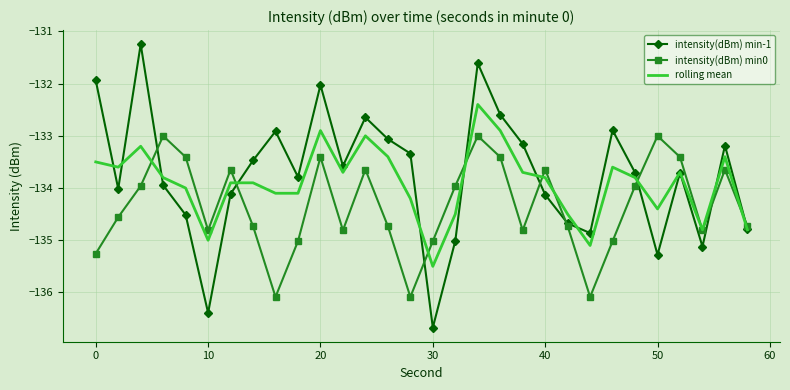

Reading left to right, what are all the values shown in this chart?

intensity(dBm) min-1: -131.9	-134.0	-131.2	-133.9	-134.5	-136.4	-134.1	-133.5	-132.9	-133.8	-132.0	-133.6	-132.6	-133.1	-133.3	-136.7	-135.0	-131.6	-132.6	-133.2	-134.1	-134.7	-134.9	-132.9	-133.7	-135.3	-133.7	-135.1	-133.2	-134.8
intensity(dBm) min0: -135.3	-134.6	-134.0	-133.0	-133.4	-134.8	-133.6	-134.7	-136.1	-135.0	-133.4	-134.8	-133.6	-134.7	-136.1	-135.0	-134.0	-133.0	-133.4	-134.8	-133.6	-134.7	-136.1	-135.0	-134.0	-133.0	-133.4	-134.8	-133.6	-134.7
rolling mean: -133.5	-133.6	-133.2	-133.8	-134.0	-135.0	-133.9	-133.9	-134.1	-134.1	-132.9	-133.7	-133.0	-133.4	-134.2	-135.5	-134.5	-132.4	-132.9	-133.7	-133.8	-134.5	-135.1	-133.6	-133.8	-134.4	-133.7	-134.8	-133.4	-134.8